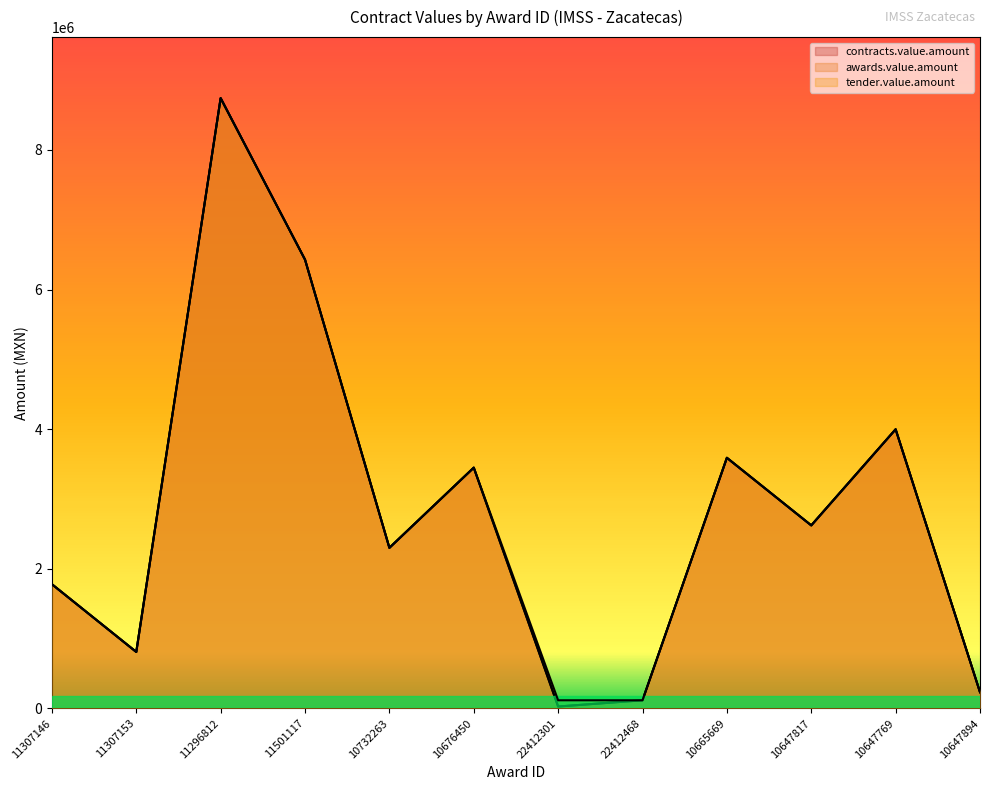

What is the lowest value of the tender.value.amount series?

117317.8